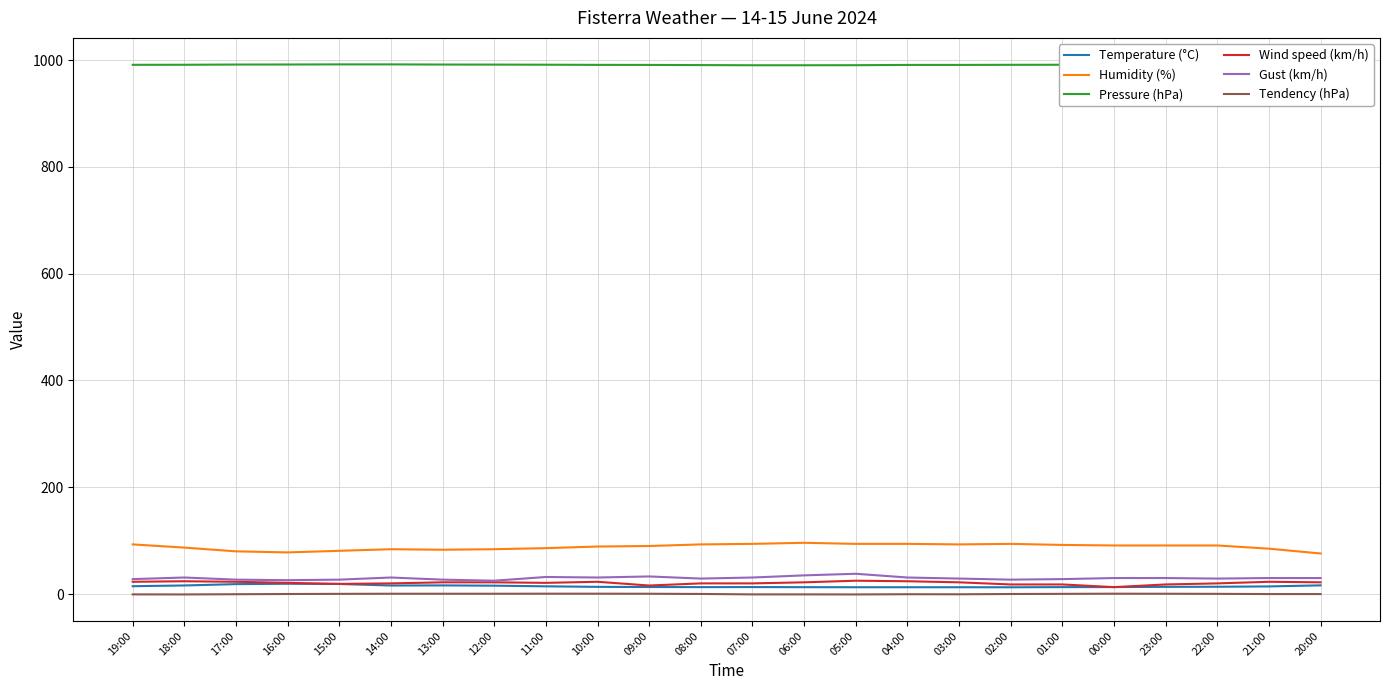

What is the average value of the Wind speed (km/h) series?

20.8